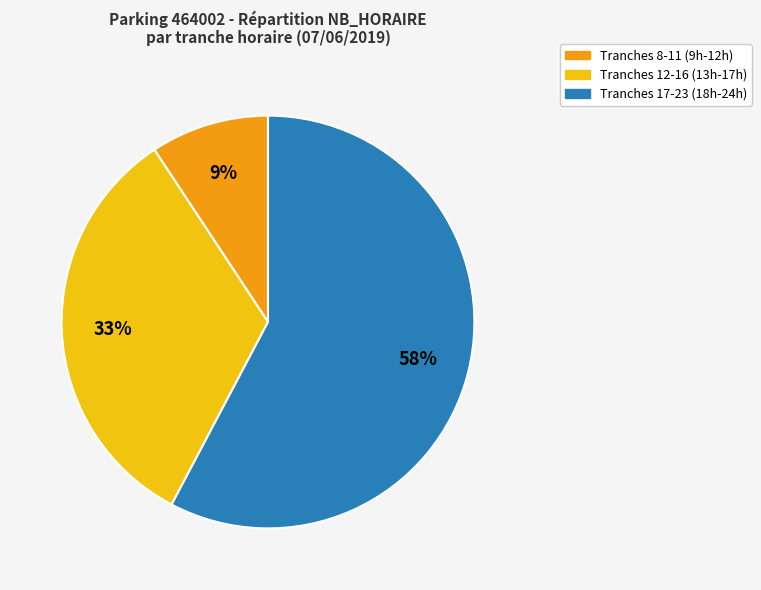

Is there any slice that represents more than half of the pie?

Yes